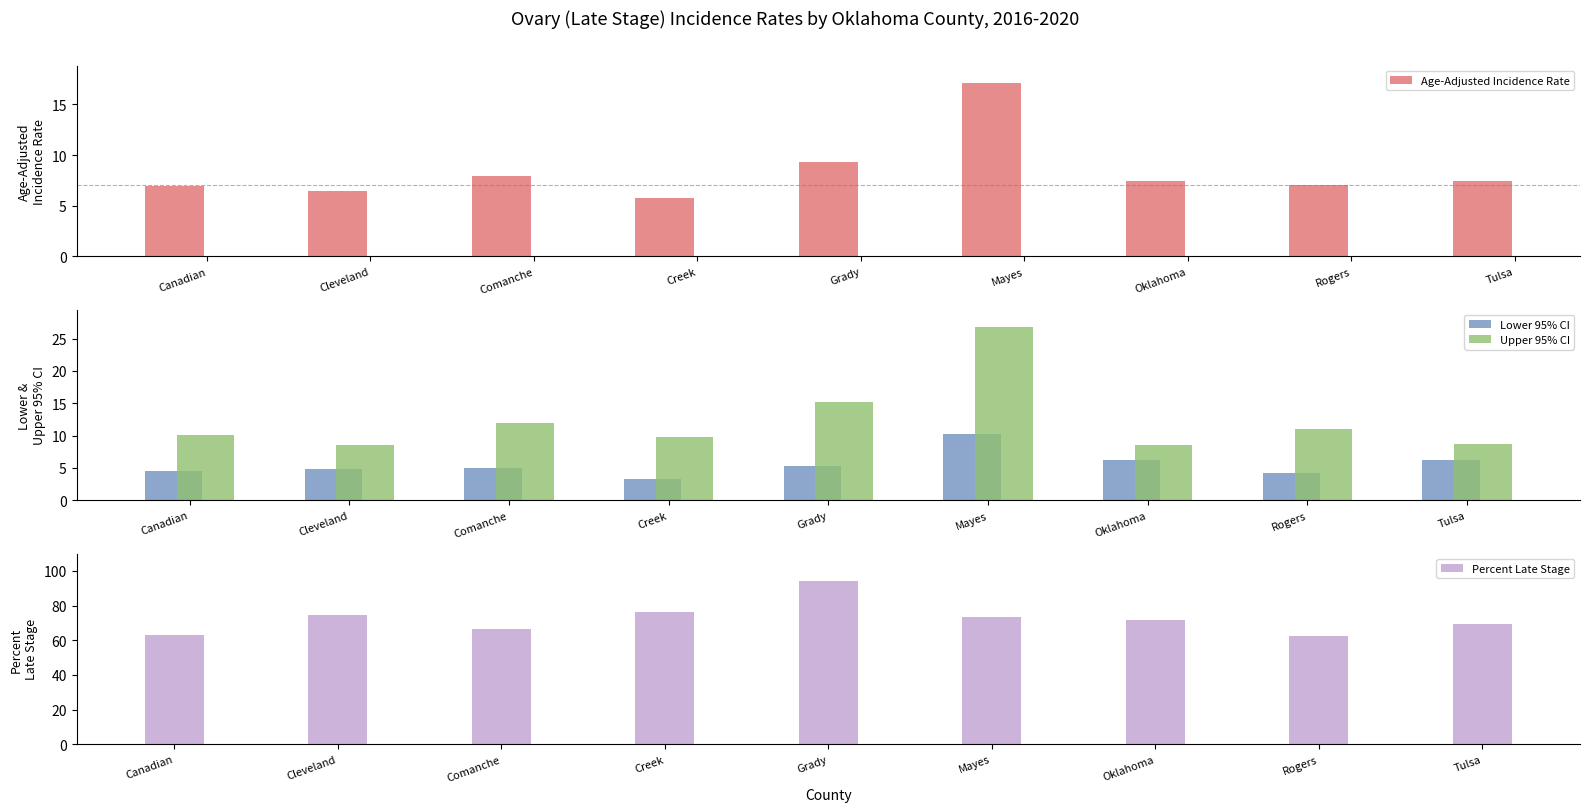

Does the chart contain stacked bars?

No